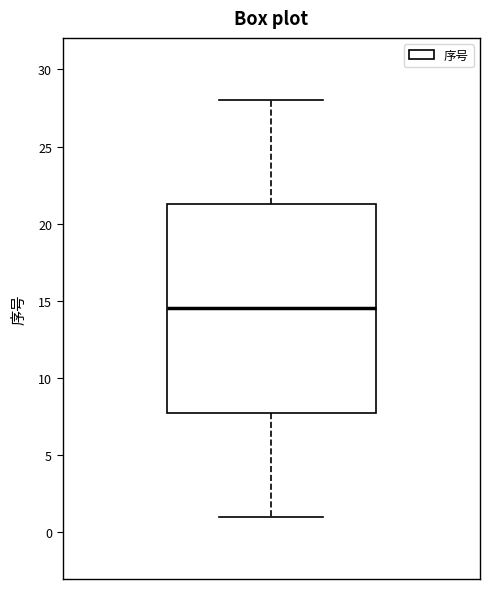

Transcribe this box plot: give where the median line is, the range the box spans, and where the two whiskers end, as read against the y-axis. The values are not printed on the chart, so give them approximately, as read against the axis.

median 14.5, box 8.0 to 21.5, whiskers 1.0 to 28.0